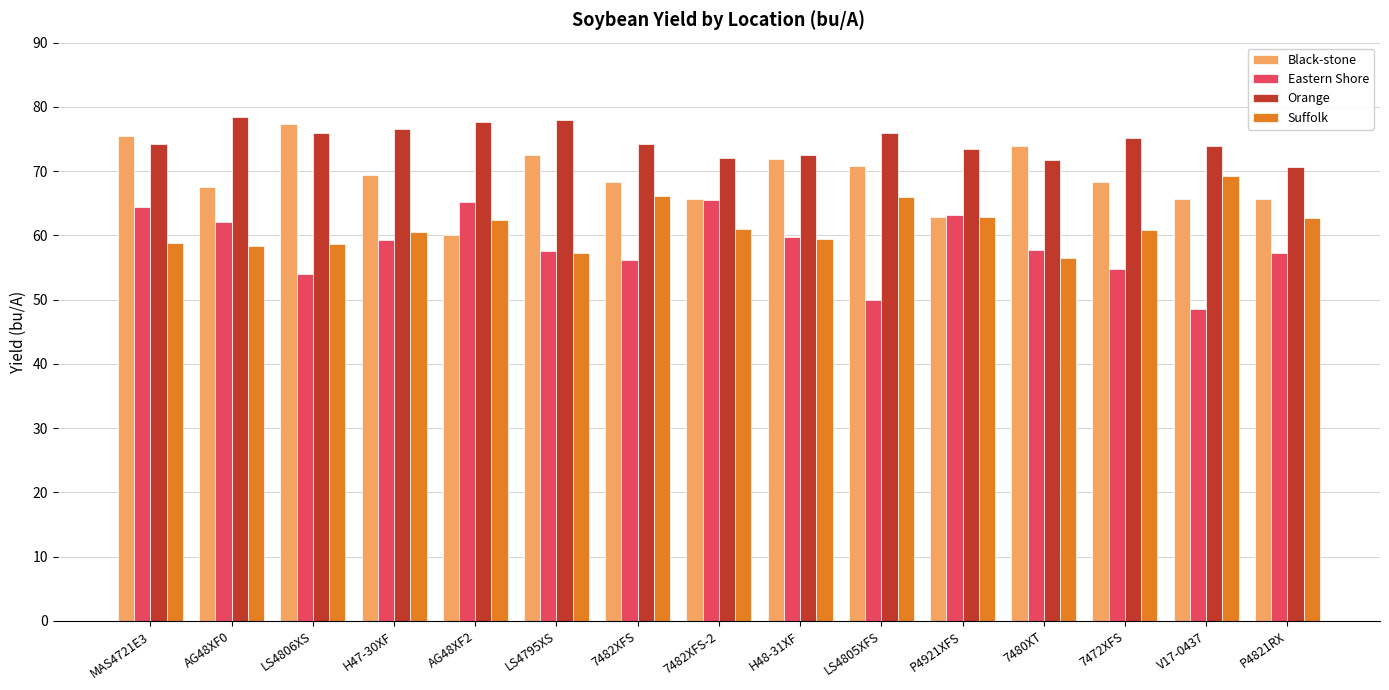

What is the label of the 3rd bar from the left?

LS4806XS